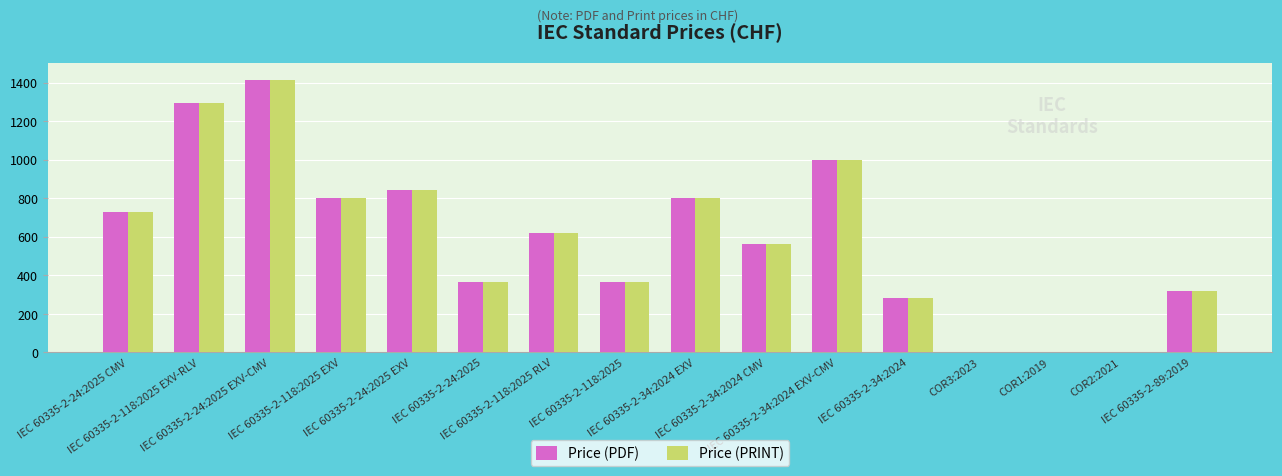

What is the highest value of the Price (PDF) series?

1414